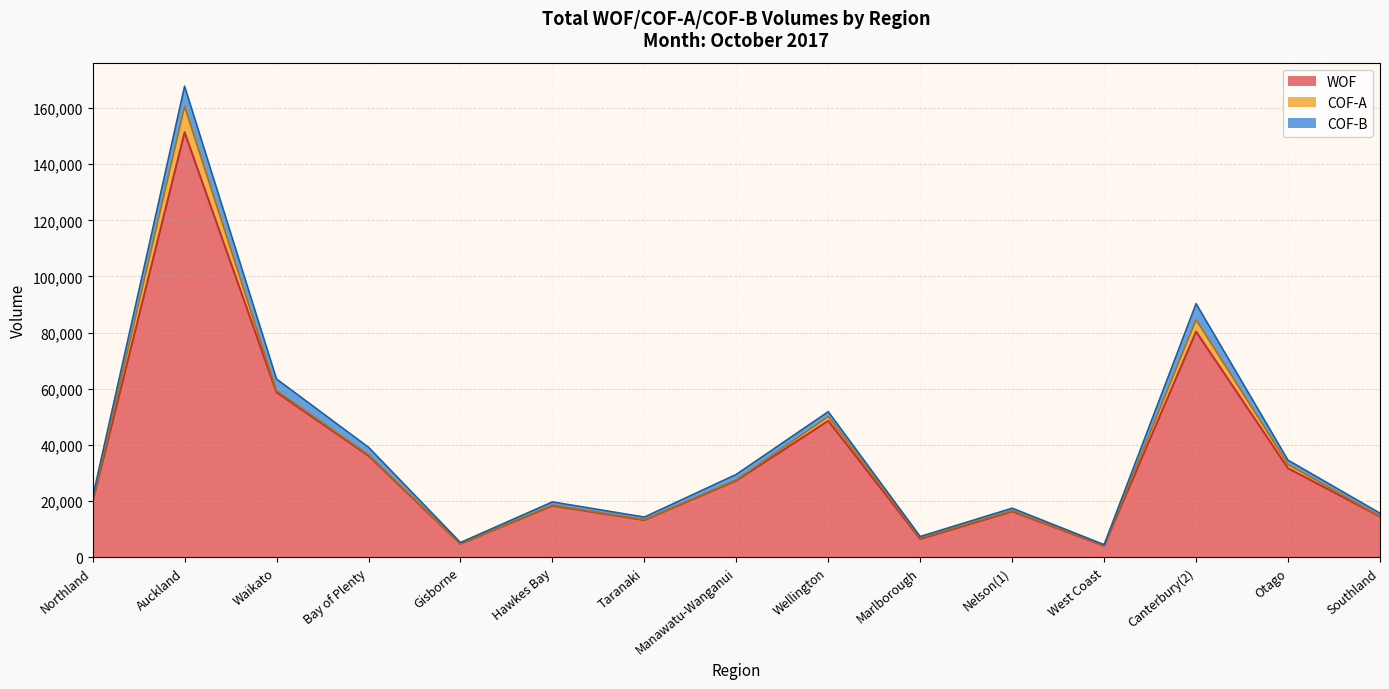

The WOF series shows 36194 at Bay of Plenty. True or false?

True